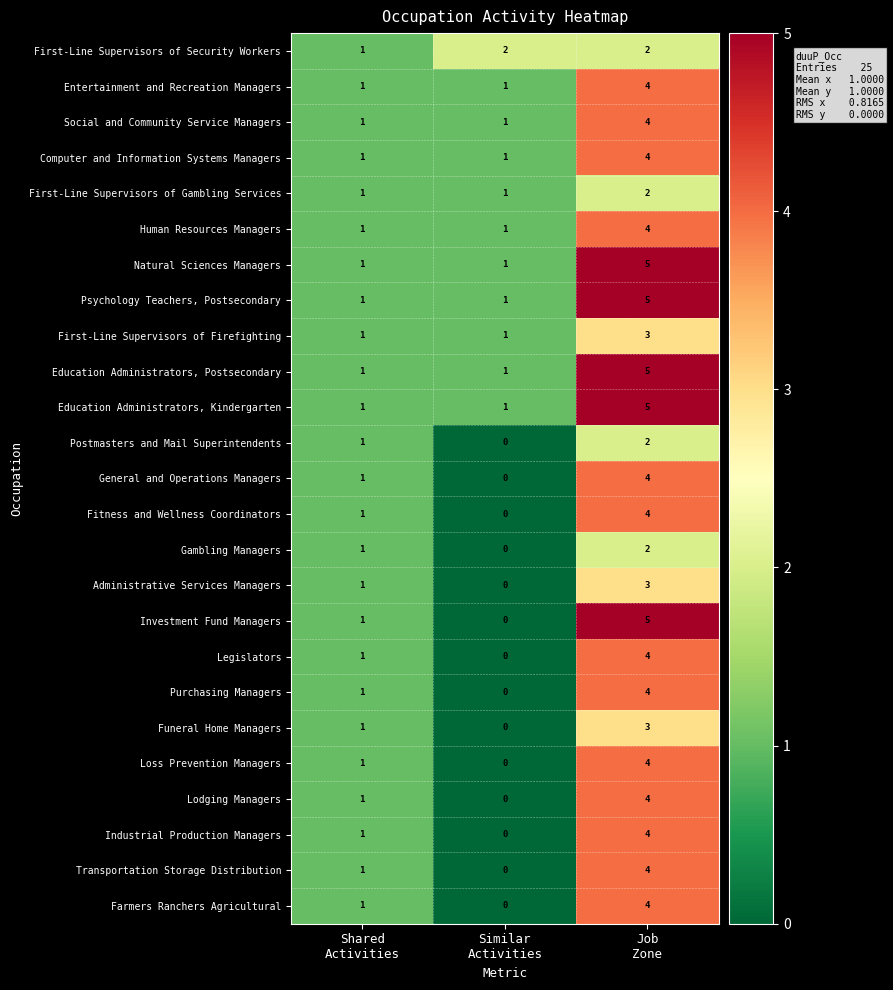

What is the sum of all Legislators values?

5